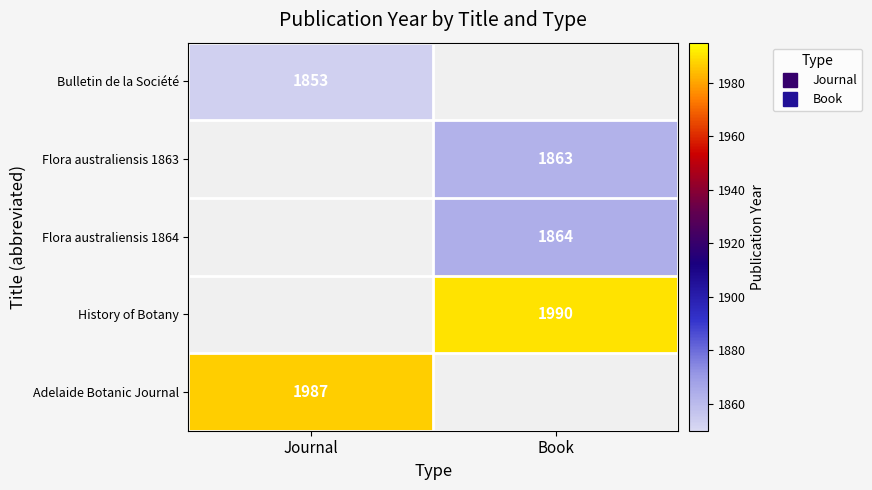

What is the smallest value displayed?

1853.0